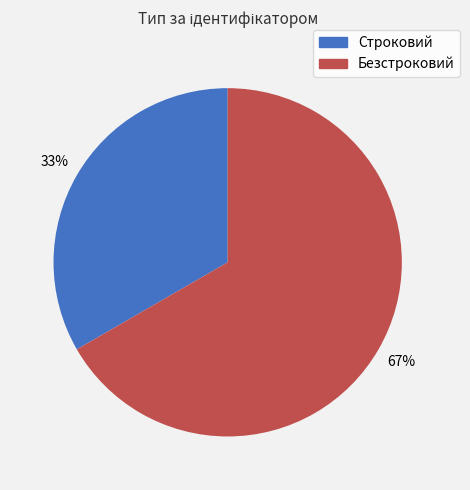

Is Безстроковий the majority of the pie?

Yes